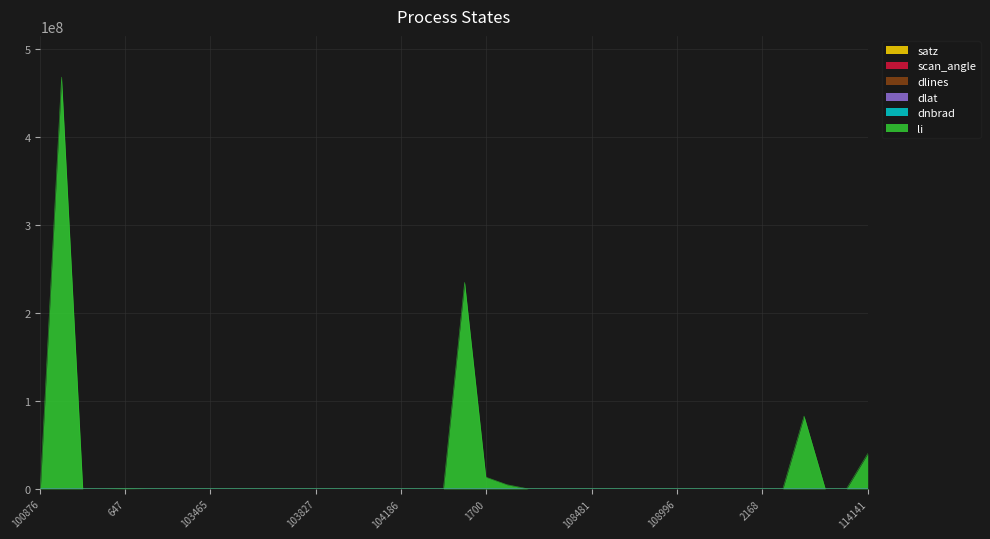

Between 1961 and 103109, which is larger?

1961